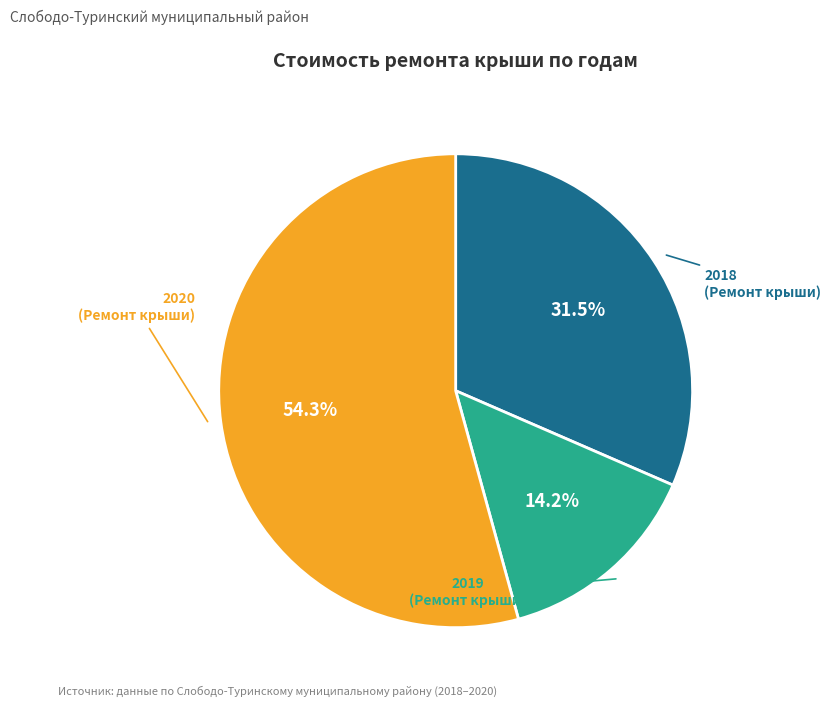

Which category has the biggest portion of the pie?

2020